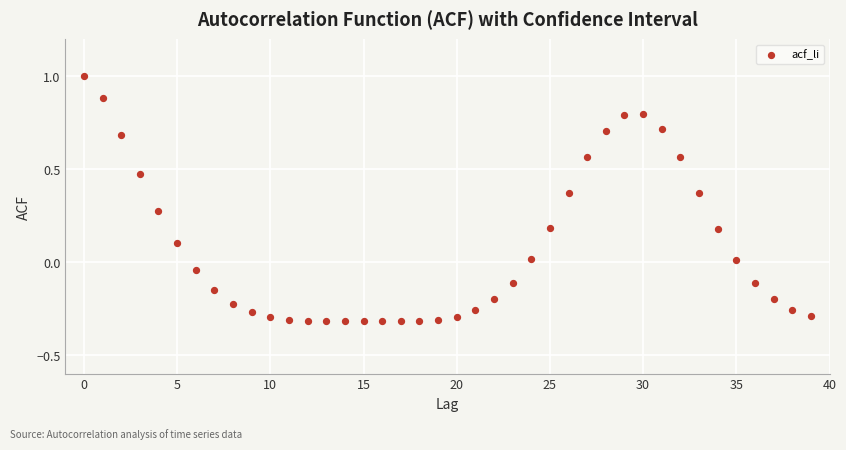

What is the range of Y values (max minus min)?

1.3